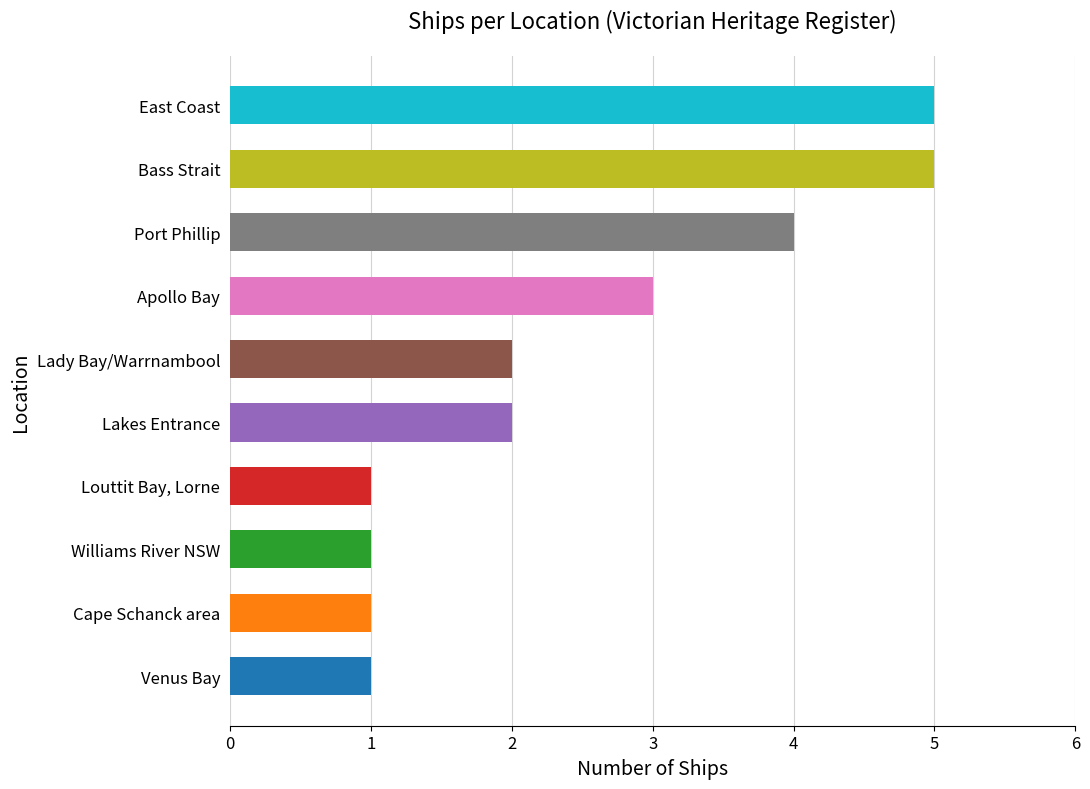

Reading bottom to top, extract all data points from this chart.

1	1	1	1	2	2	3	4	5	5